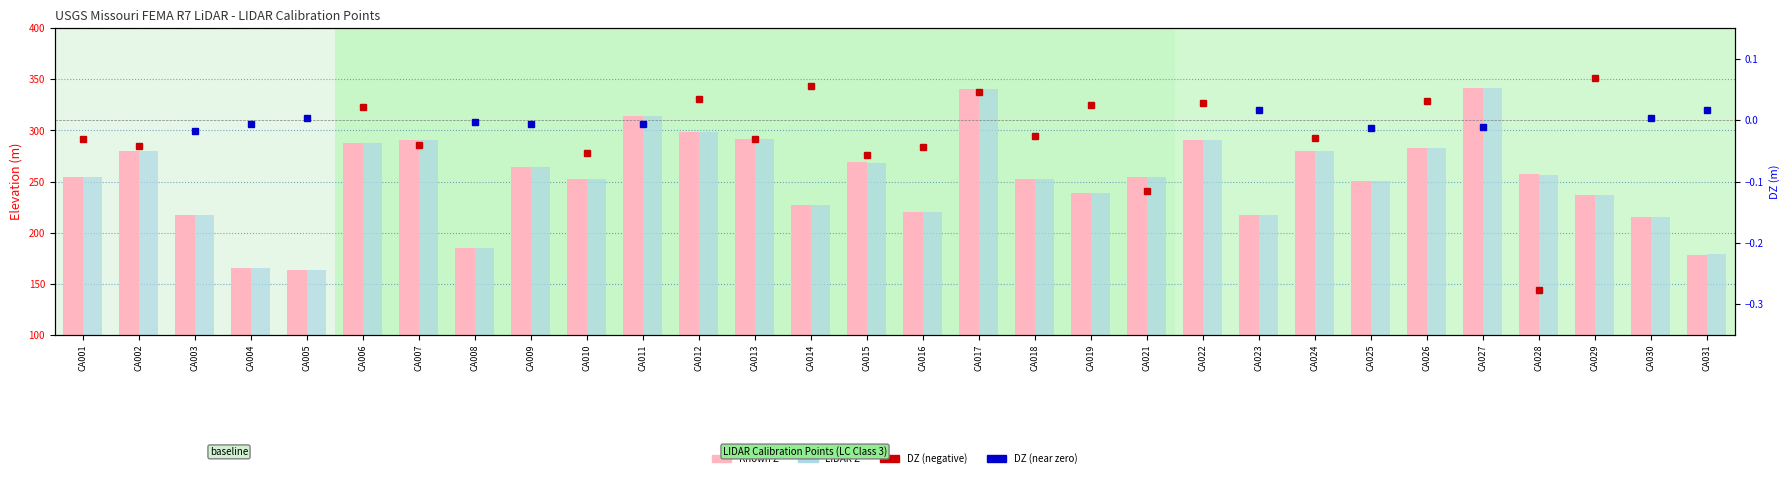

List the series in order of their peak value, highest first.

Known Z, LIDAR Z